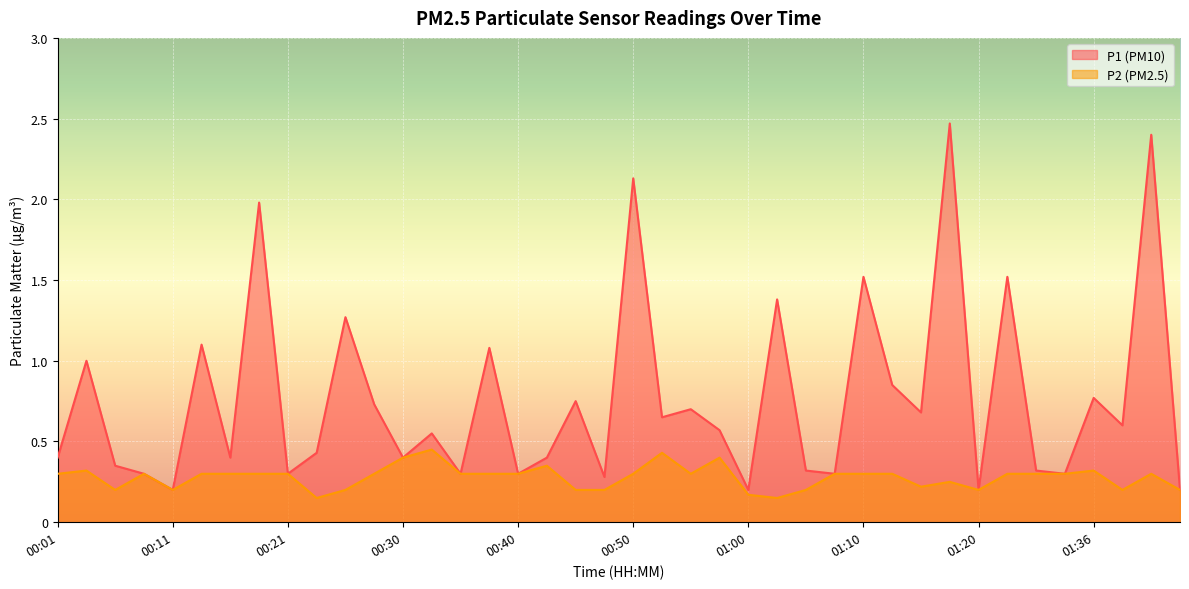

Is it true that P2 equals 0.4 at 01:10?

False